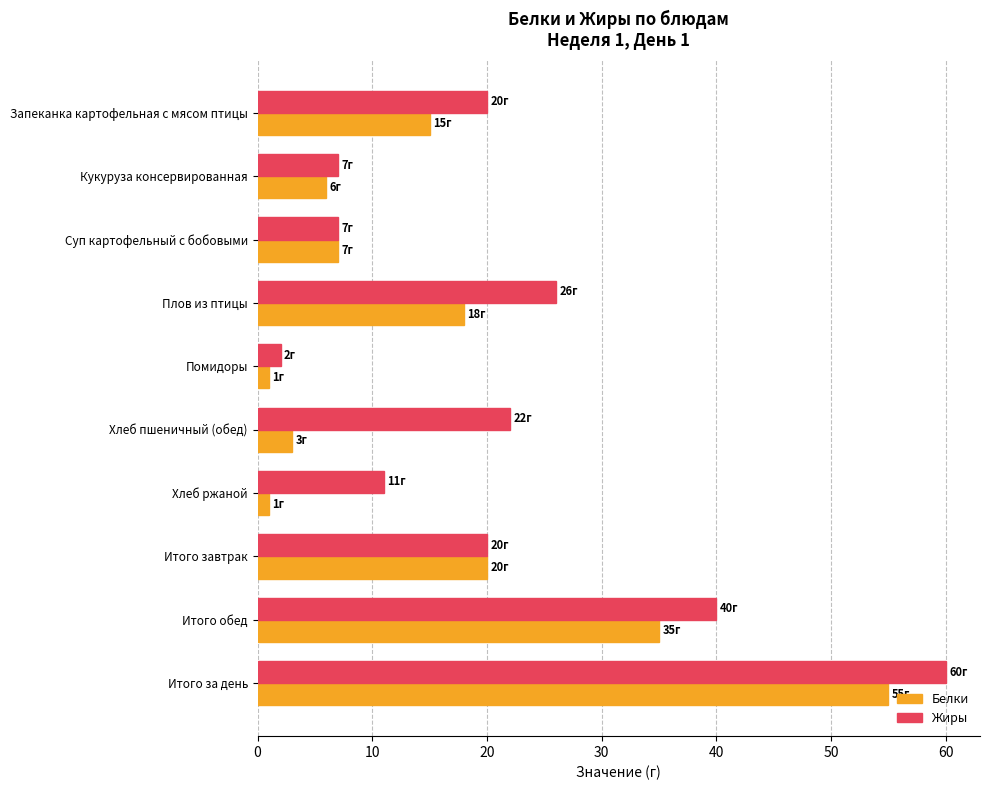

What is the difference between the second highest and second lowest values in the Белки series?

34